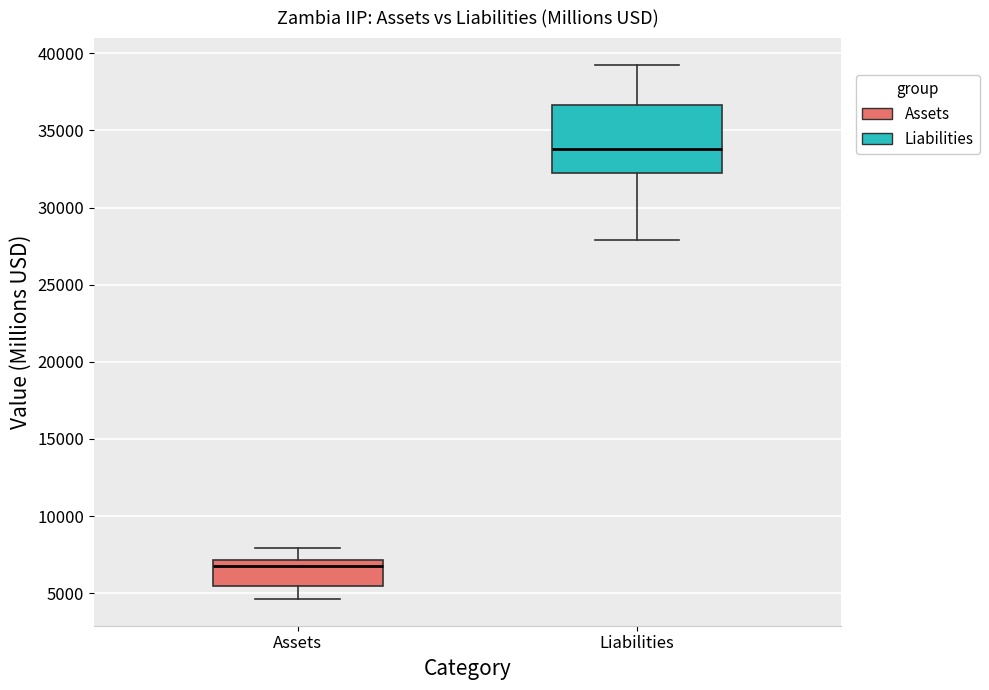

Which box's median line is the lowest?

Assets